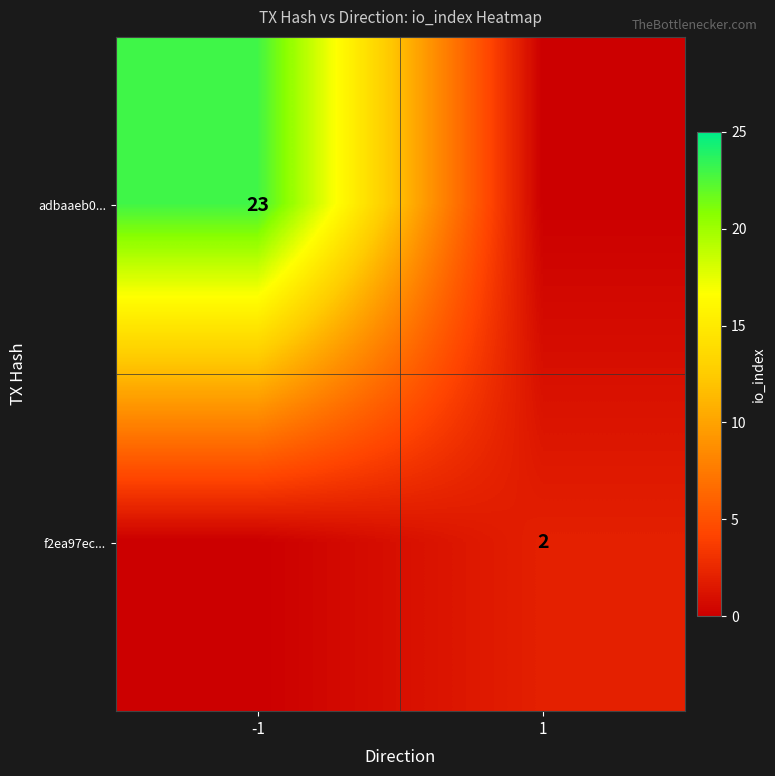

The f2ea97ec... series shows 3 at 1. True or false?

False